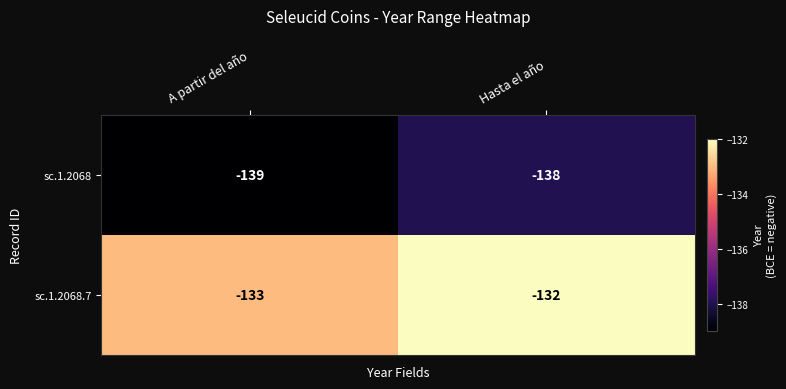

Which category has the lowest value across all series?

A partir del año